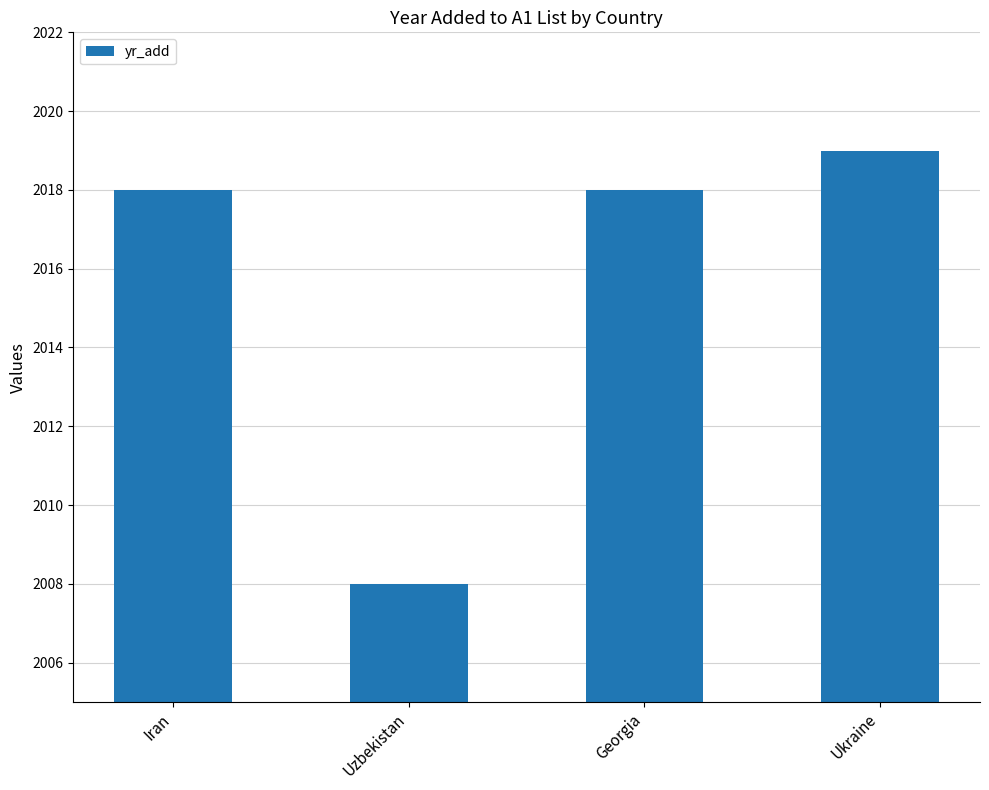

Which label corresponds to the largest value in the chart?

Ukraine